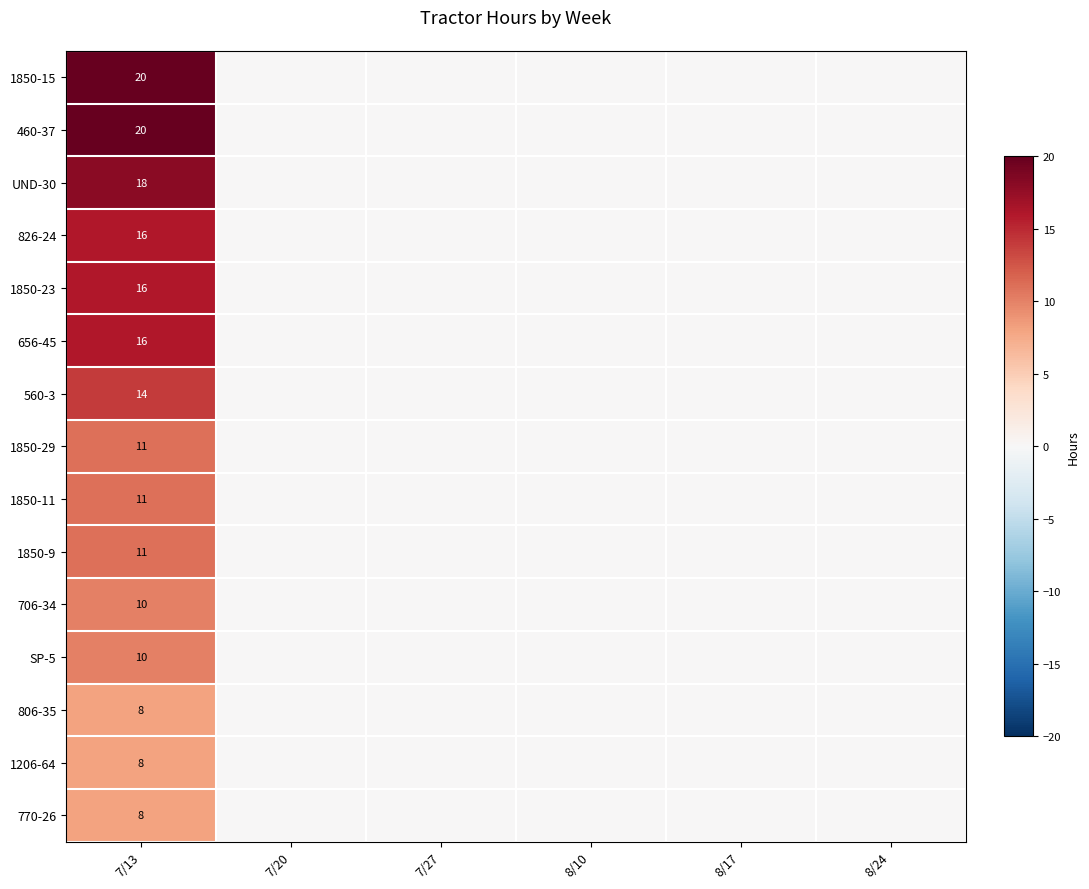

Is it true that 1206-64 equals 13 at 7/13?

False